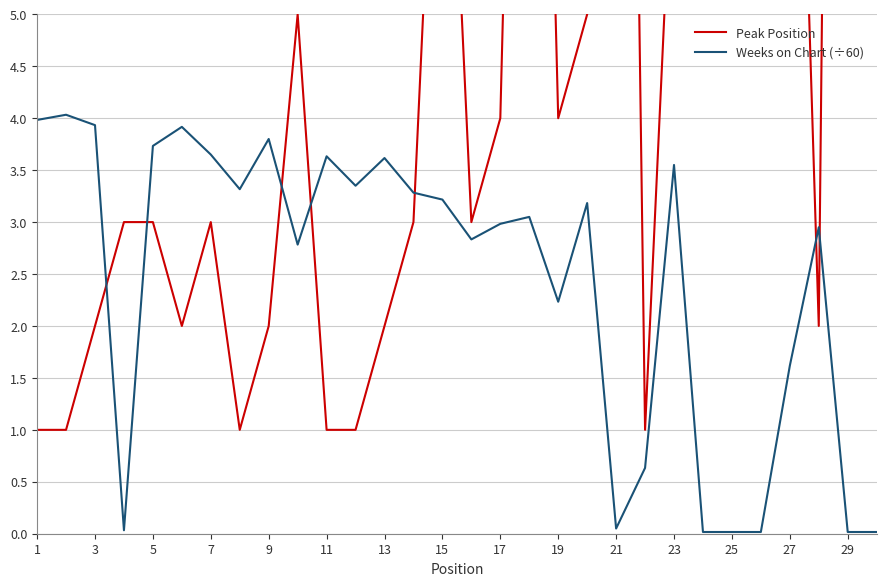

What is the spread (max minus min) of values at 1?

3.0